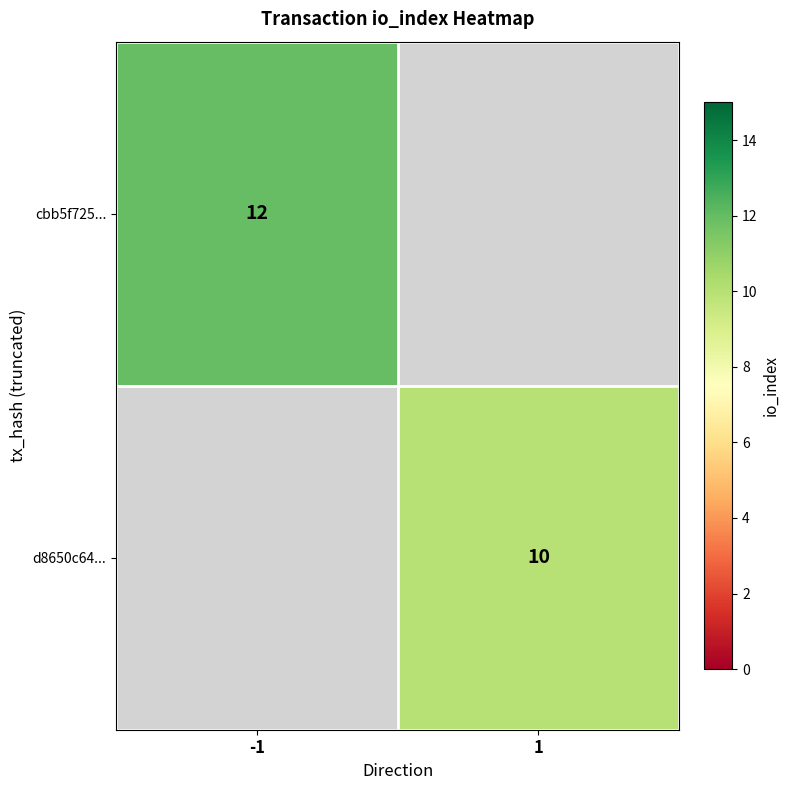

What is the greatest value displayed?

12.0